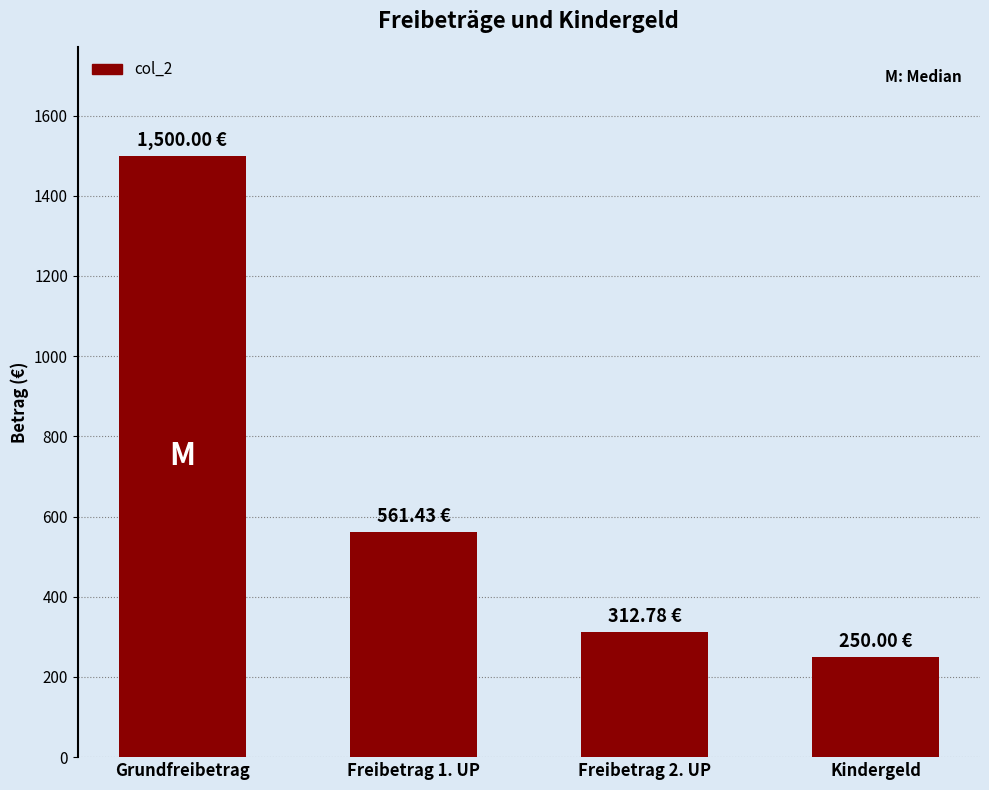

The value at Freibetrag 1. UP is 561.4. True or false?

True